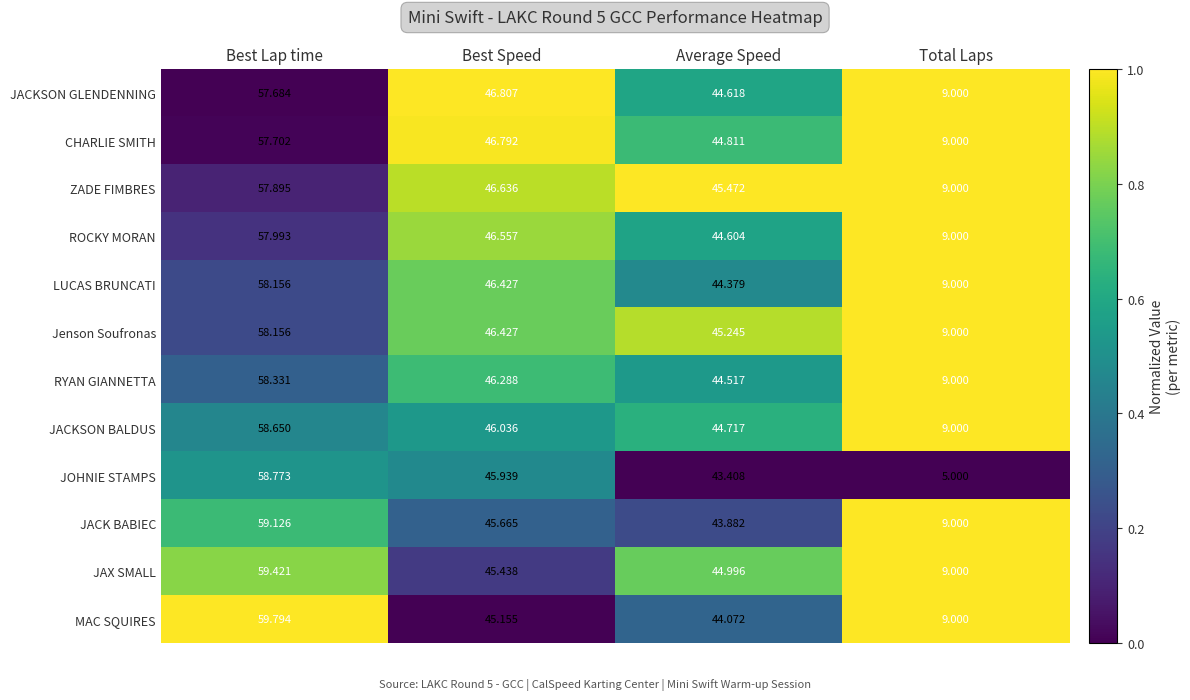

Which label corresponds to the smallest value in the chart?

Total Laps